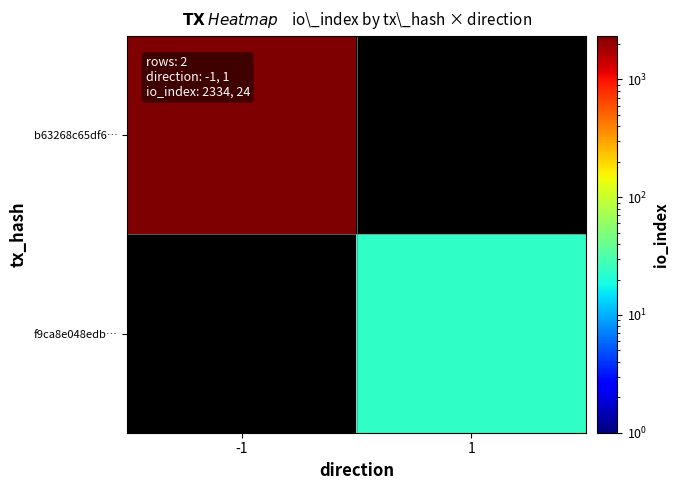

Which category has the highest value in the f9ca8e048edb… series?

-1